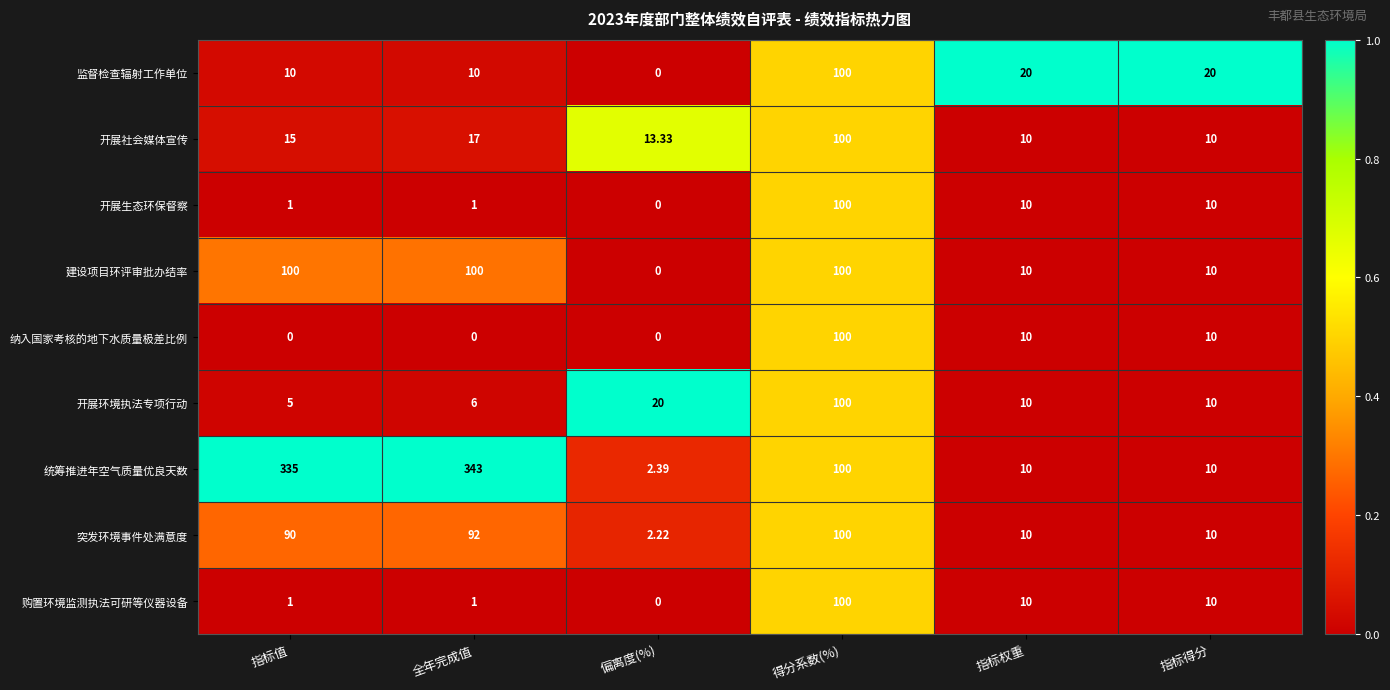

Where is 统筹推进年空气质量优良天数 nearest to the value 172?

得分系数(%)